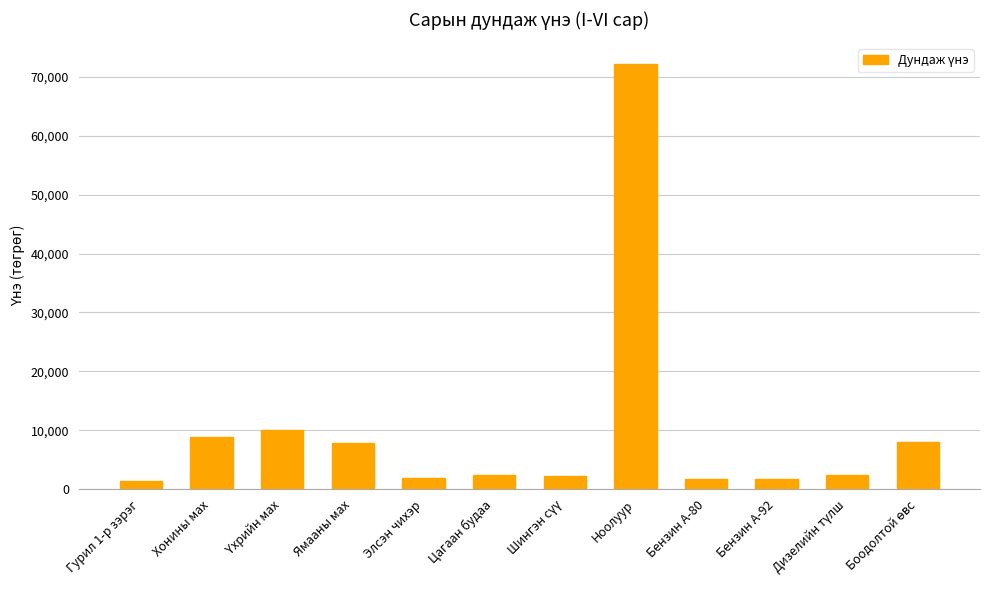

Is it true that the value at Элсэн чихэр is 1925.5?

True